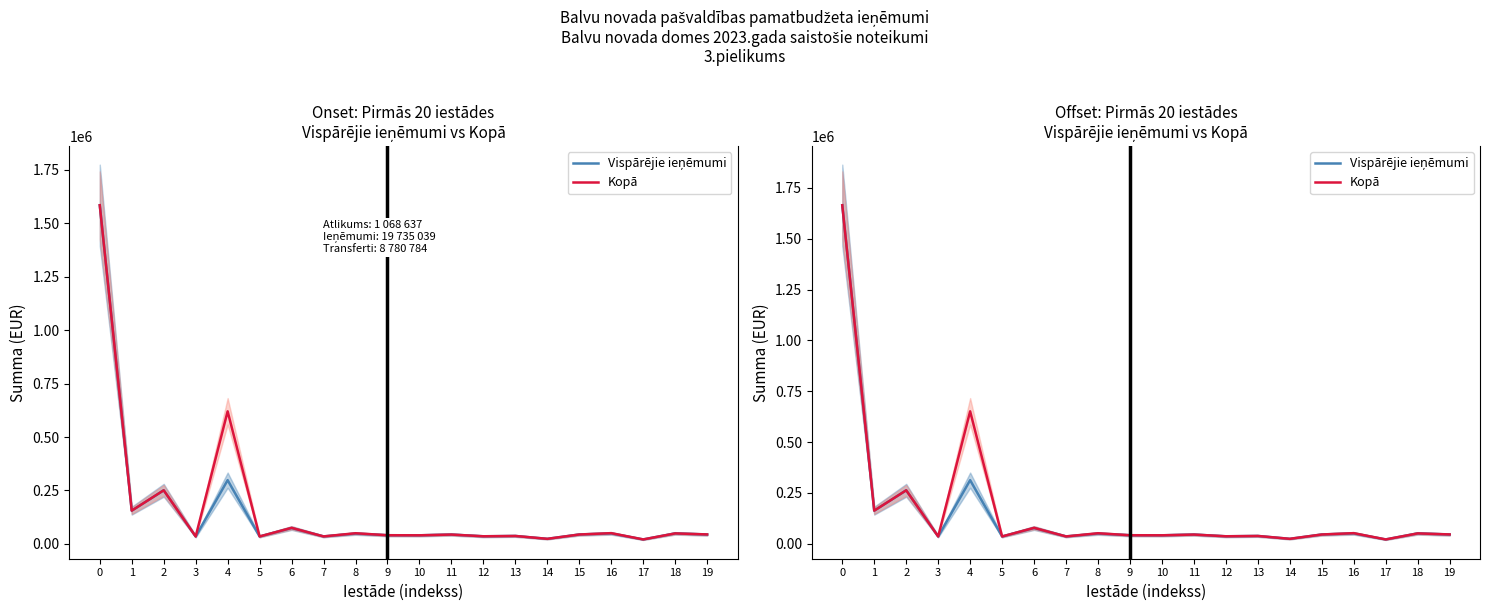

What is the value of the Kopā point at the 3rd from the left?

263174.1